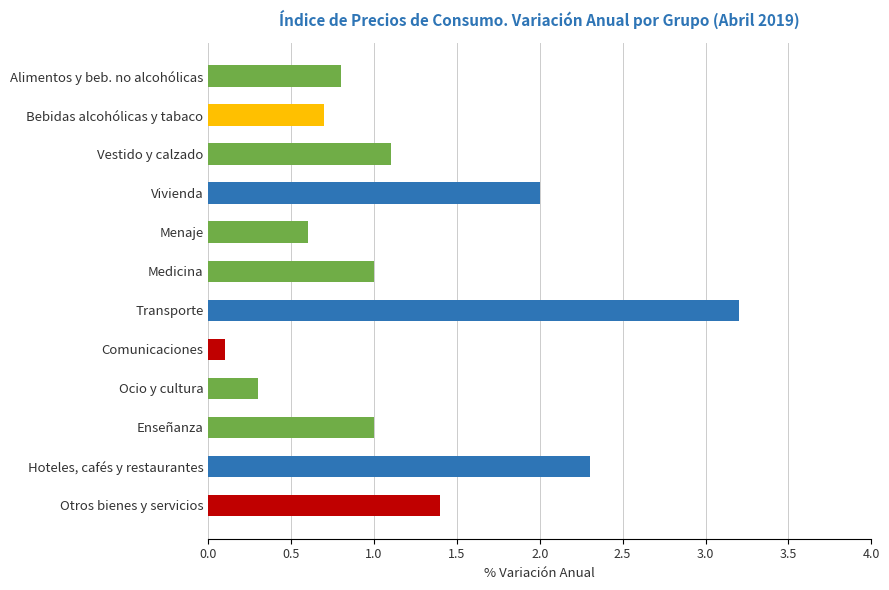

What is the label of the 9th bar from the bottom?

Vivienda